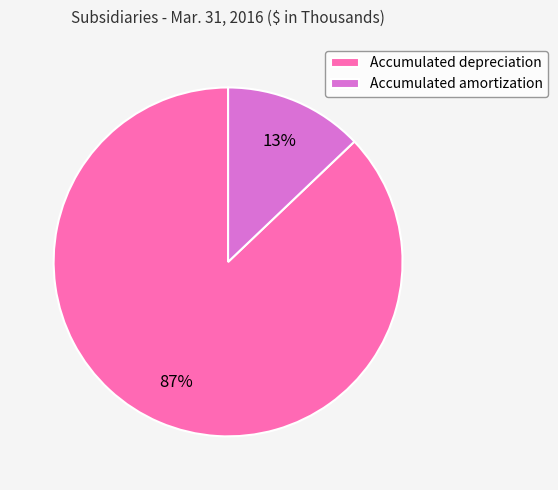

Is it true that Accumulated depreciation is 74% of the pie?

False